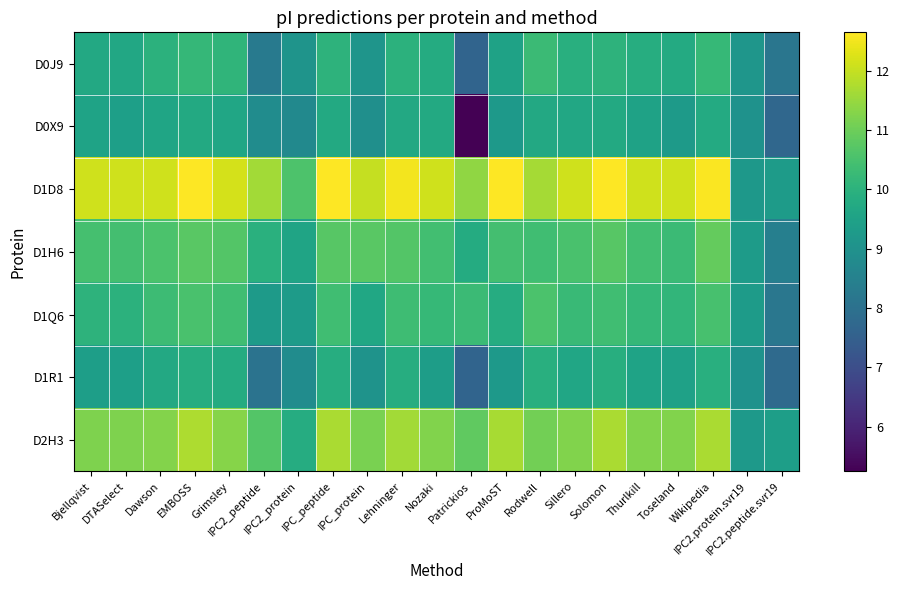

Which series has the largest total across all categories?

D1D8